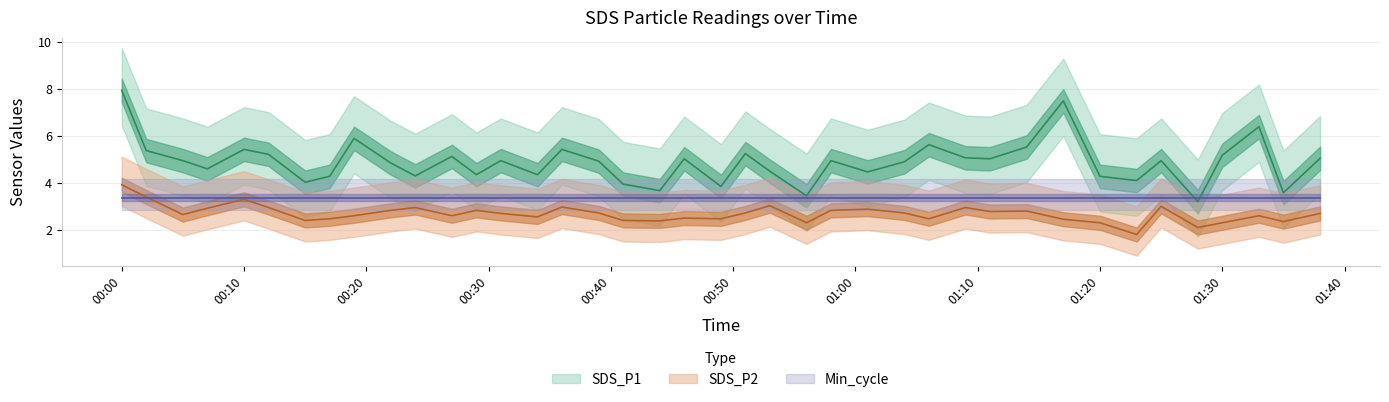

True or false: SDS_P2 has more than 1 interior local peaks.

True